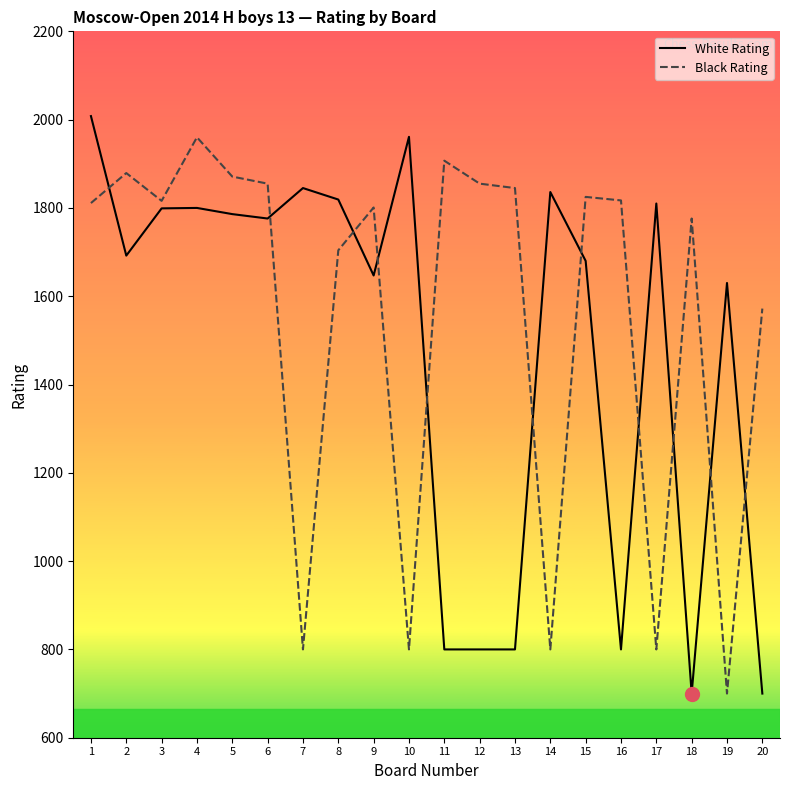

What is the value of the White Rating point at the 10th from the left?

1961